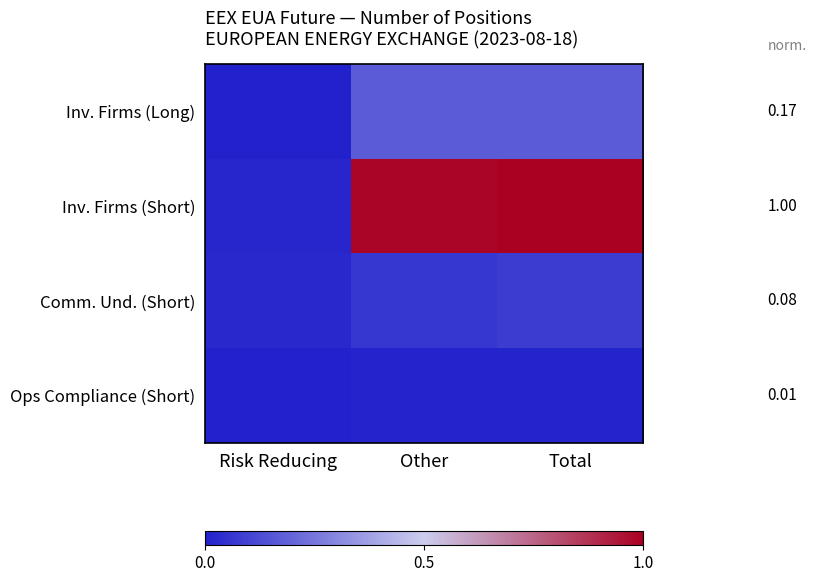

Which label corresponds to the largest value in the chart?

Total